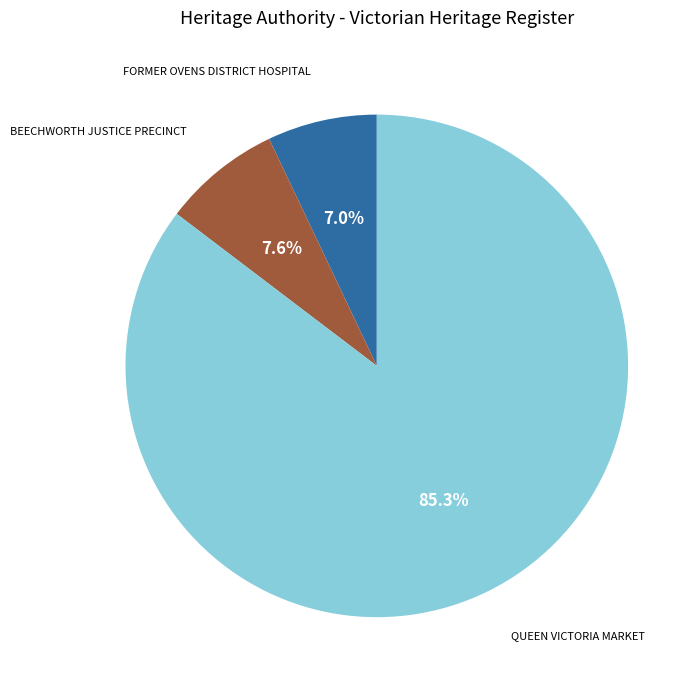

The FORMER OVENS DISTRICT HOSPITAL slice represents 1% of the pie. True or false?

False